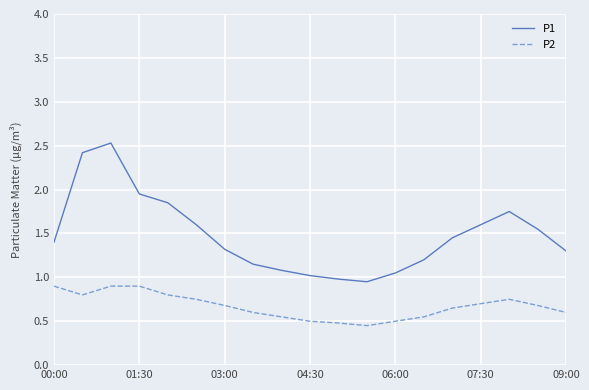

Which series has the largest total across all categories?

P1